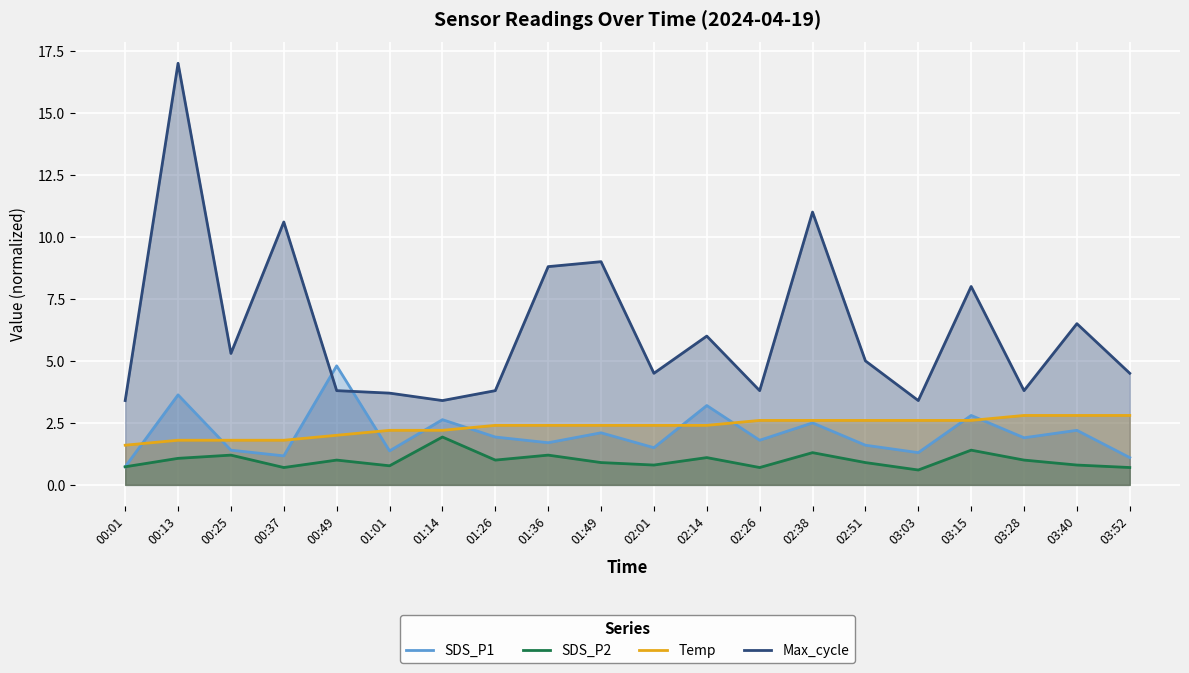

Rank the series by their maximum value, from highest to lowest.

Max_cycle, SDS_P1, Temp, SDS_P2